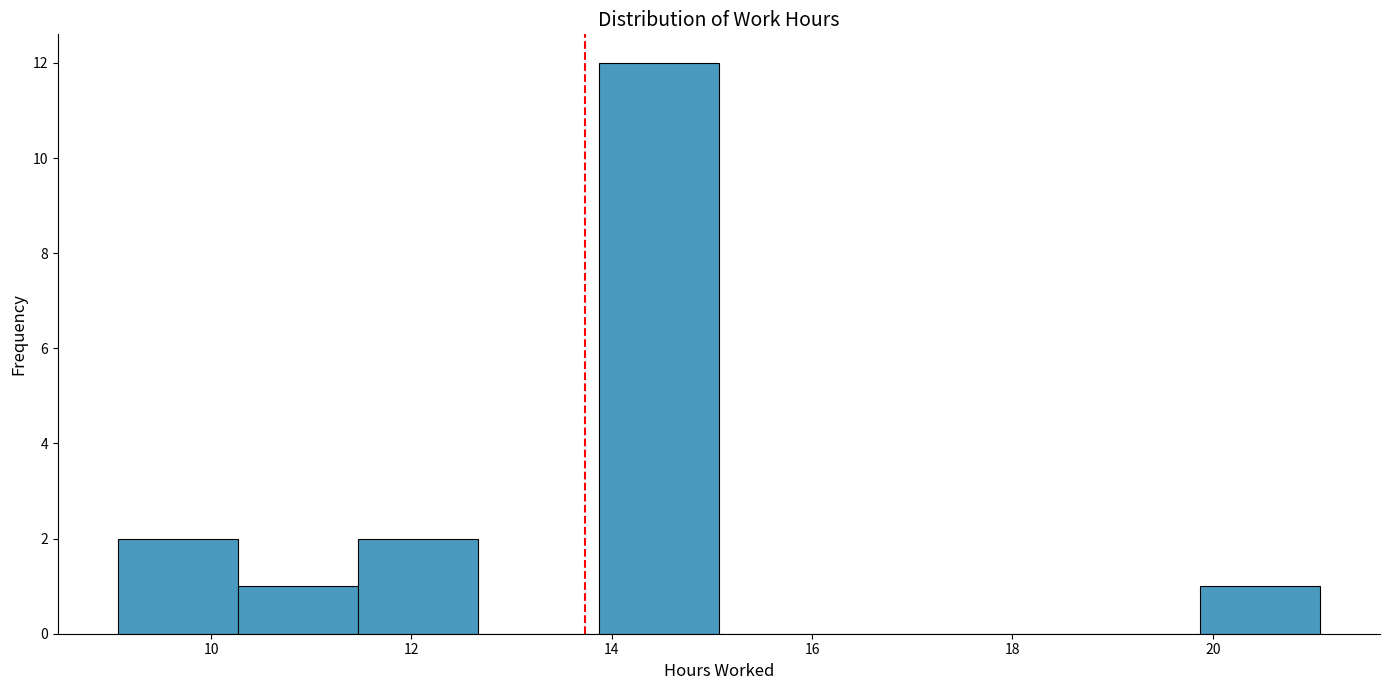

What is the height of the bar covering 19.8 to 21.0 on the x-axis? Neither the bar edges nor the heights are printed on the chart, so give them approximately, as read against the axes.

1